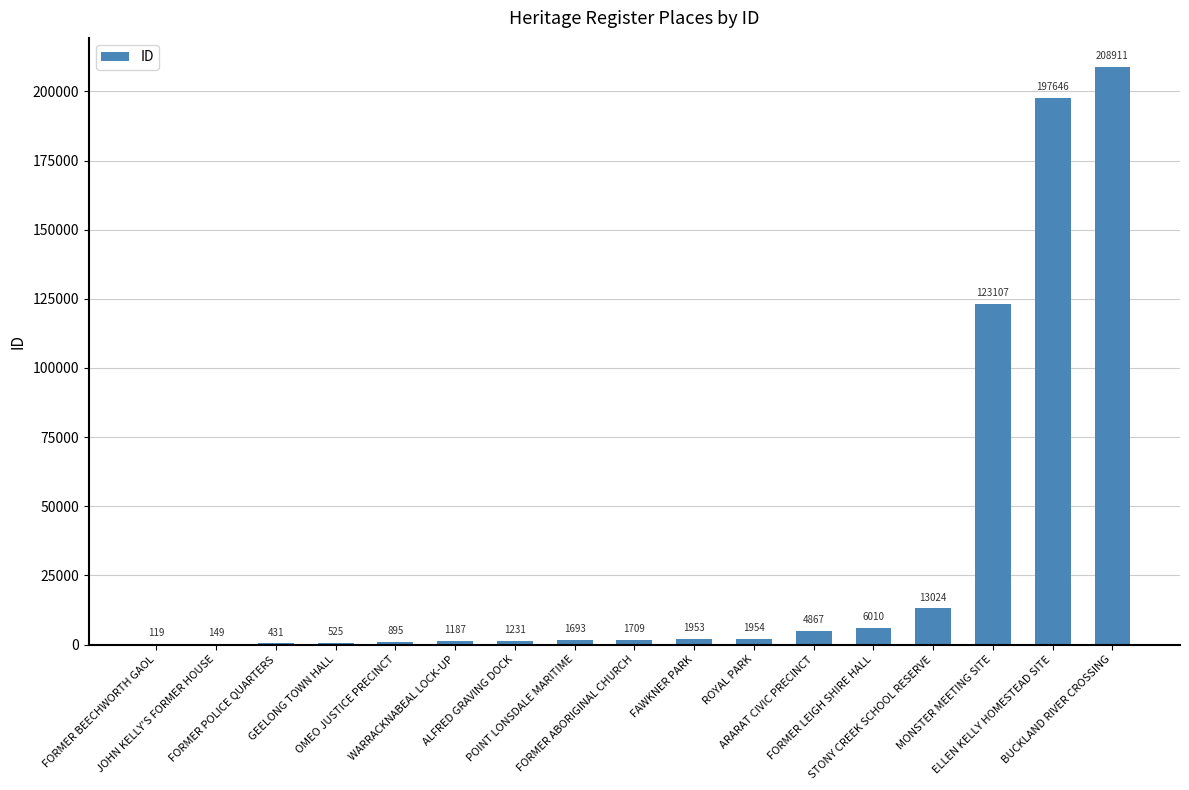

What is the sum of all values?

565411